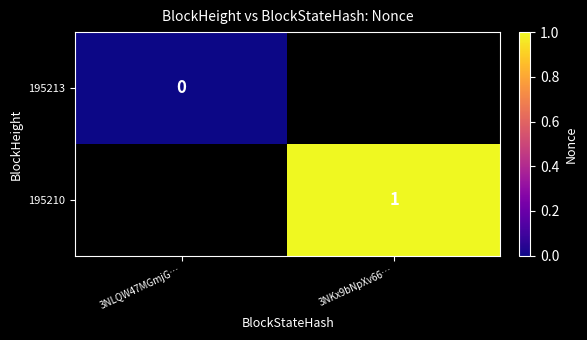

Is the value of 195213 at 3NLQW47MGmjG… greater than the value of 195210 at 3NKx9bNpXv66…?

No